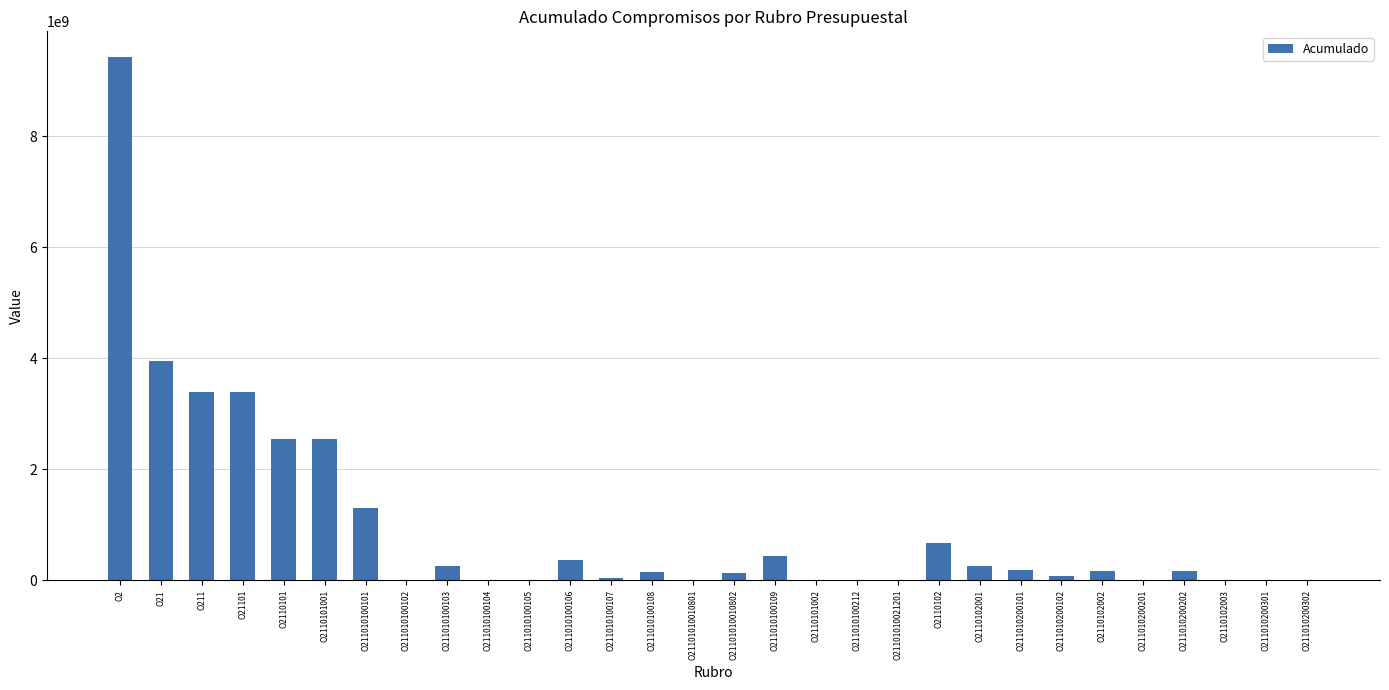

What is the sum of all values?

29520006660